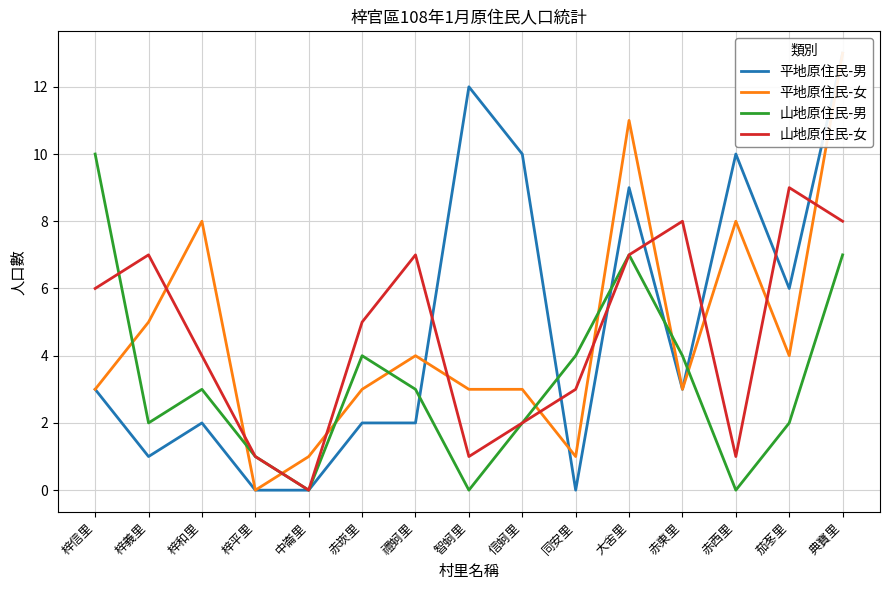

Which series has the largest total across all categories?

平地原住民-男